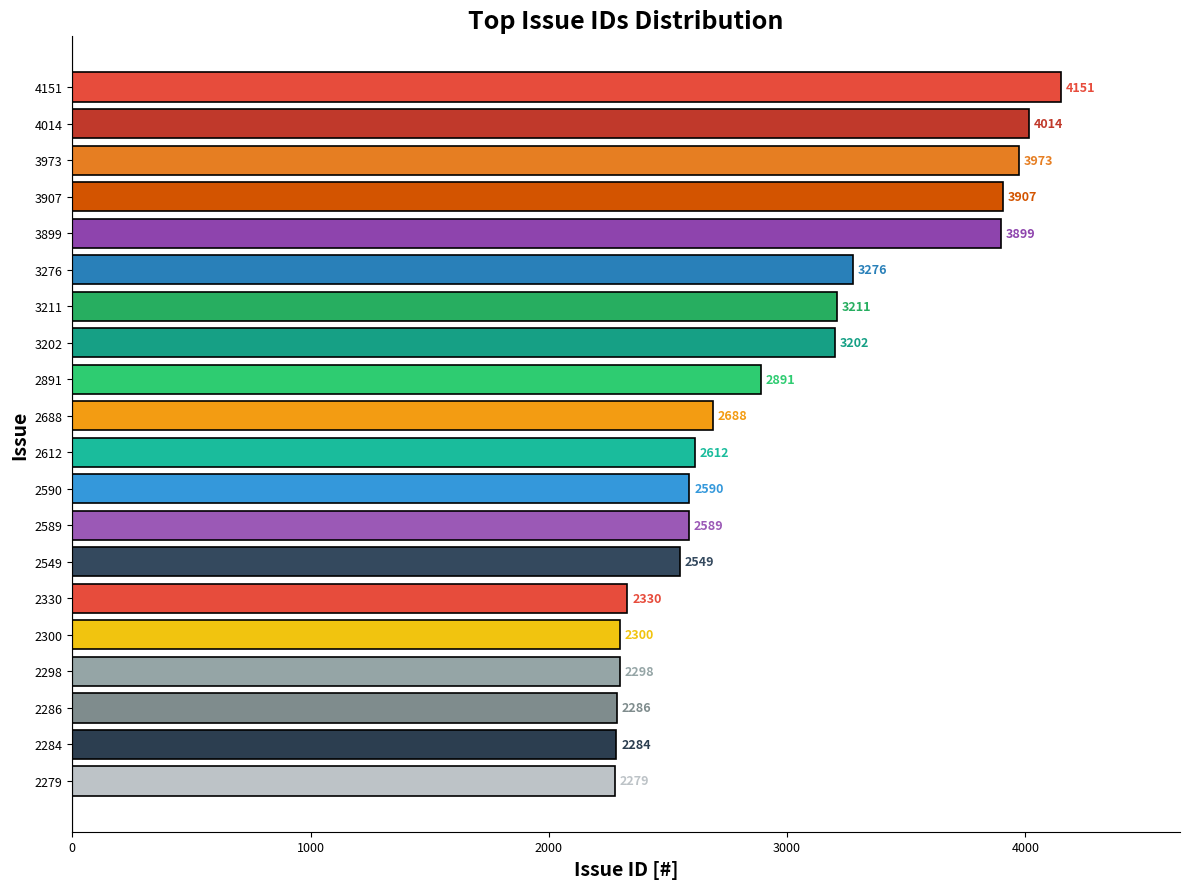

How many distinct data groups are displayed?

1